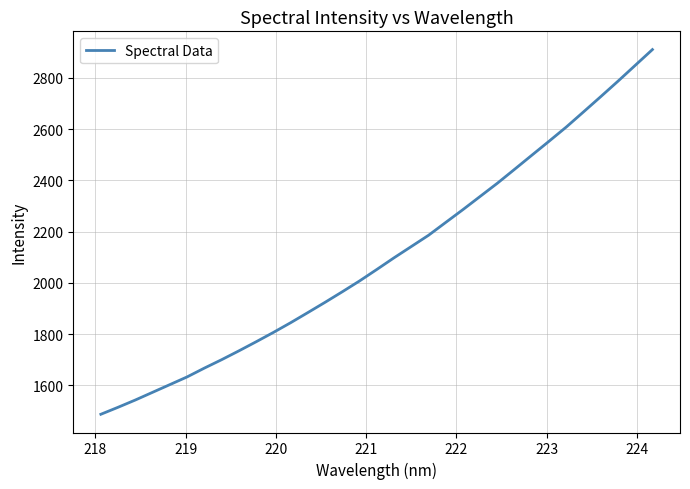

What is the maximum value shown in the chart?

2910.7